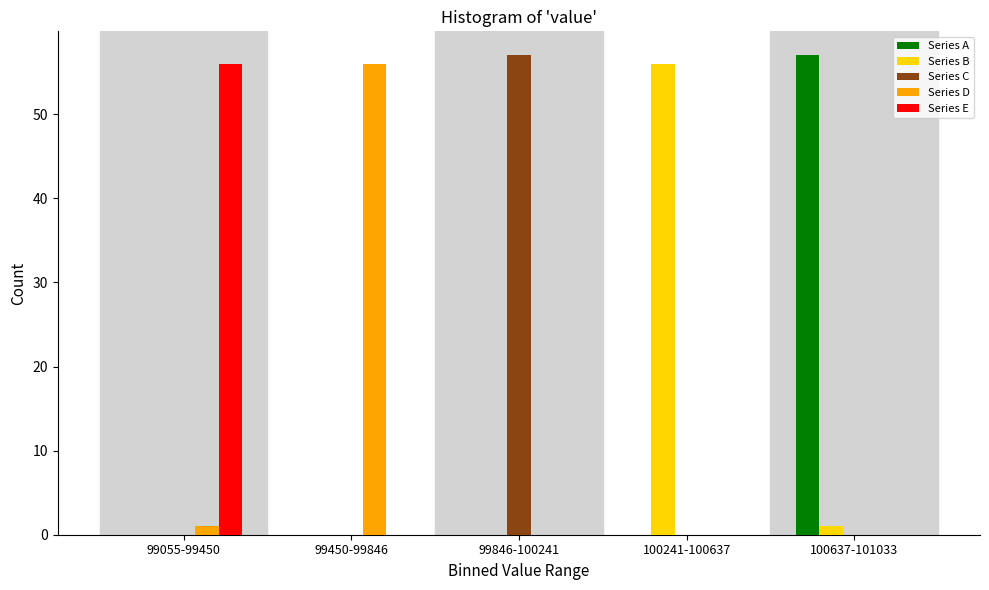

What is the sum of all Series C values?

57